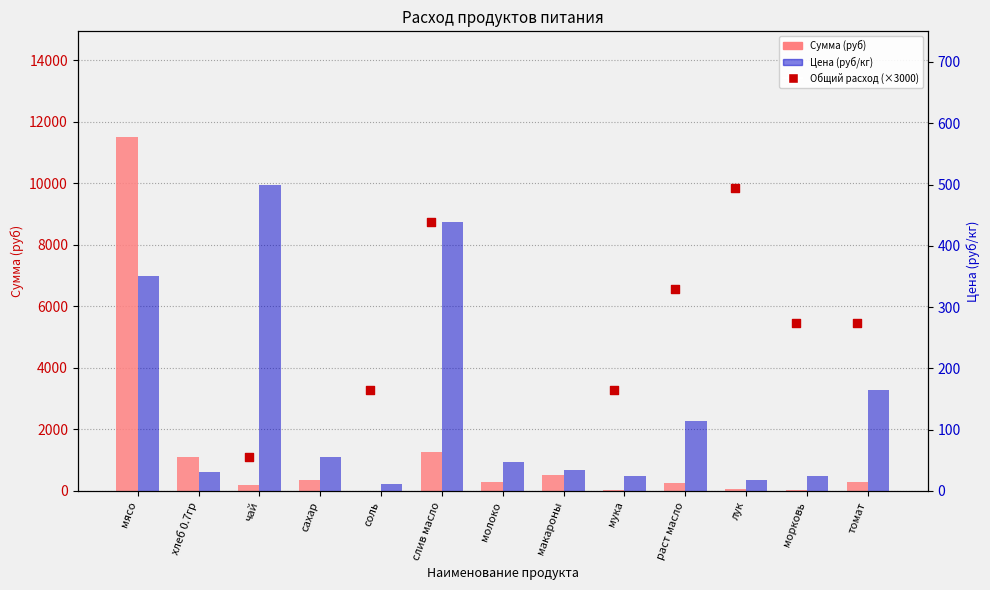

What are all the series names shown in the legend?

Сумма (руб), Общий расход (×3000), Цена (руб/кг)